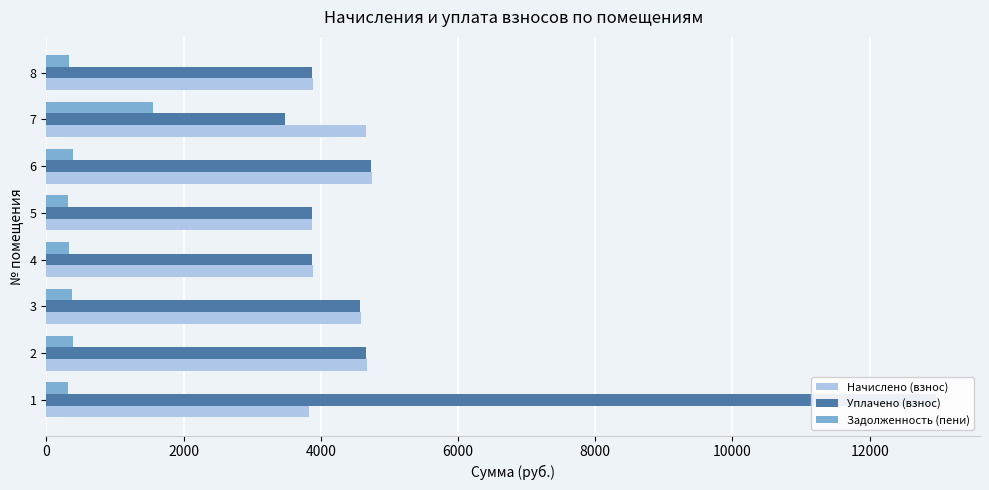

What is the value of the Задолженность (пени) bar at the 1st from the left?

319.1